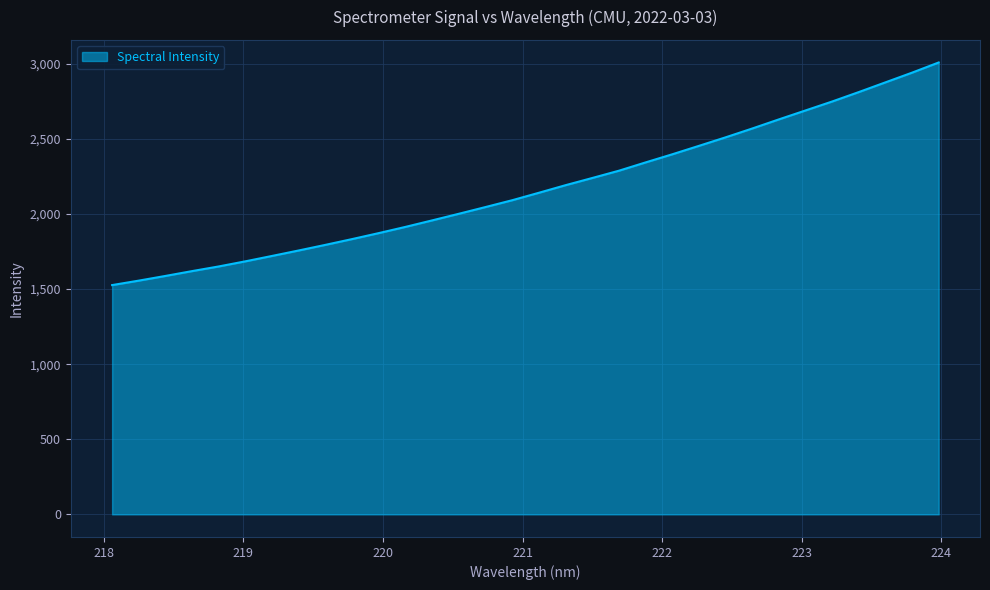

What is the minimum value shown in the chart?

1526.3